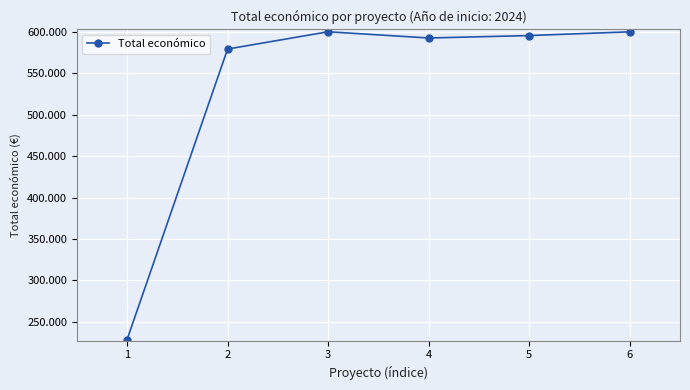

True or false: there are more than 0 points higher than both neighbors.

True